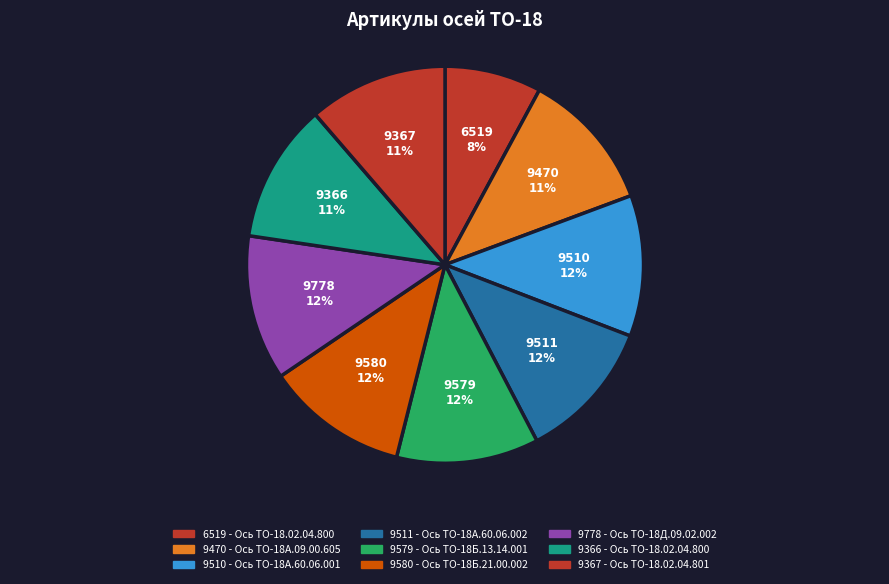

Does 9470 account for over 50% of the chart?

No